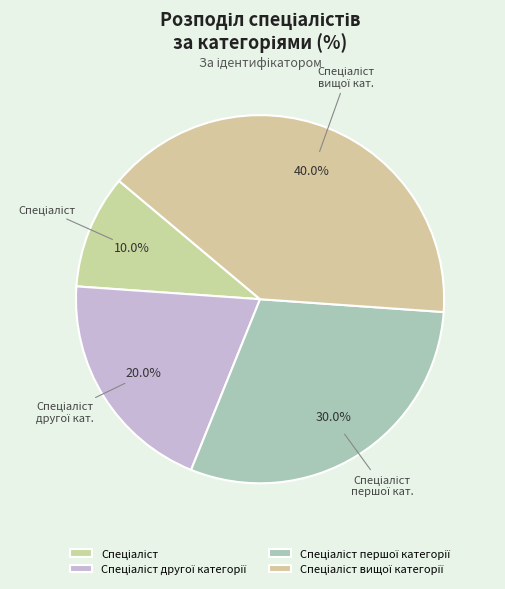

How many segments does this pie chart have?

4